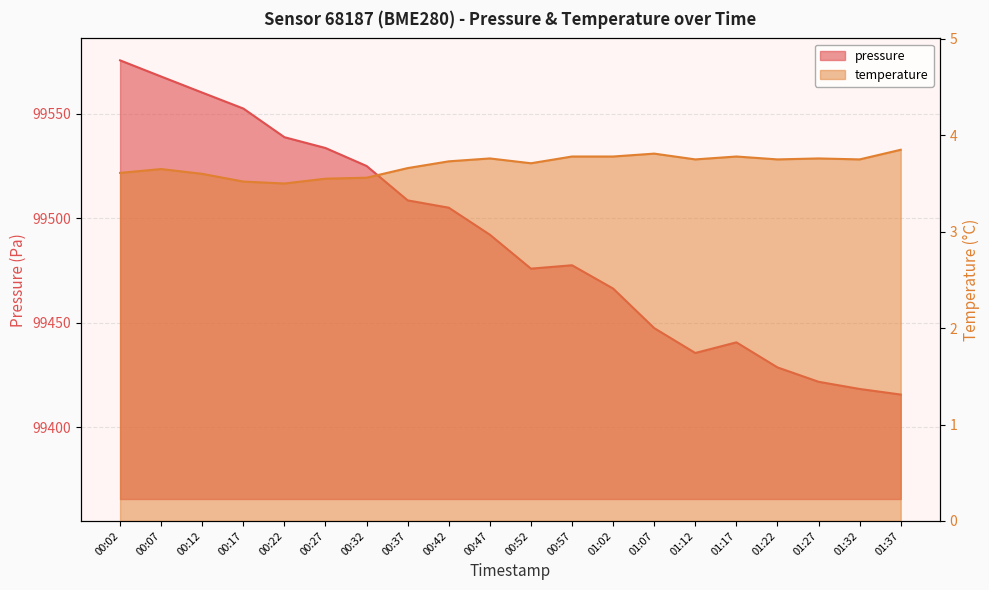

At 00:32, list the series in order from largest to smallest.

pressure, temperature